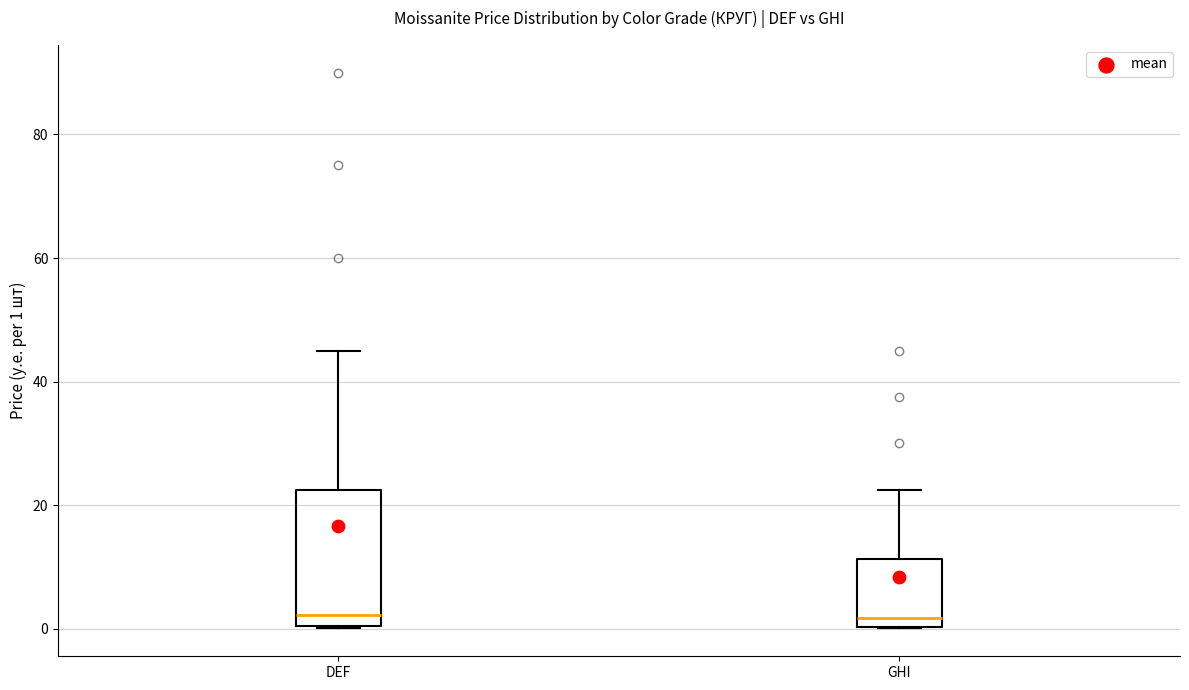

Reading left to right, transcribe this box plot: for each box, give where its median line is, the range the box spans, and where its two whiskers end, as read against the y-axis. The values are not printed on the chart, so give them approximately, as read against the axis.

DEF: median 2, box 0 to 22, whiskers 0 to 46
GHI: median 2, box 0 to 12, whiskers 0 to 22